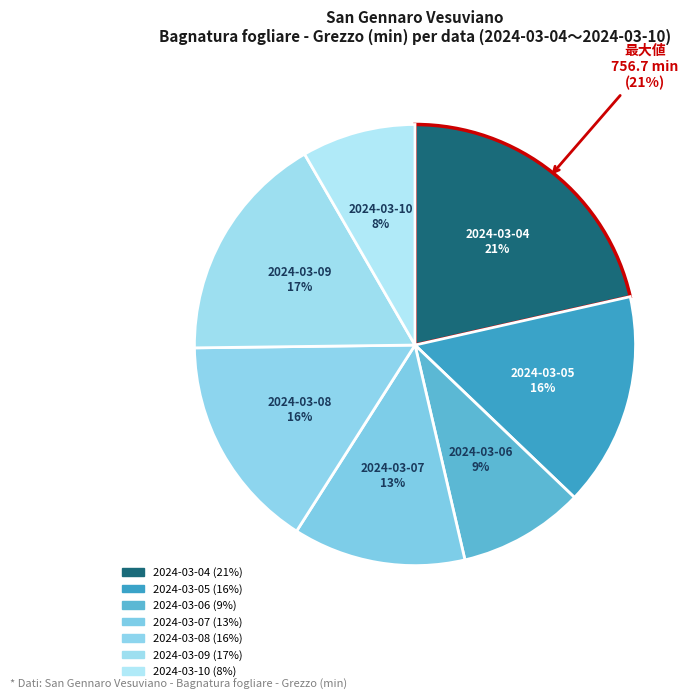

What is the smallest slice in the pie chart?

2024-03-10